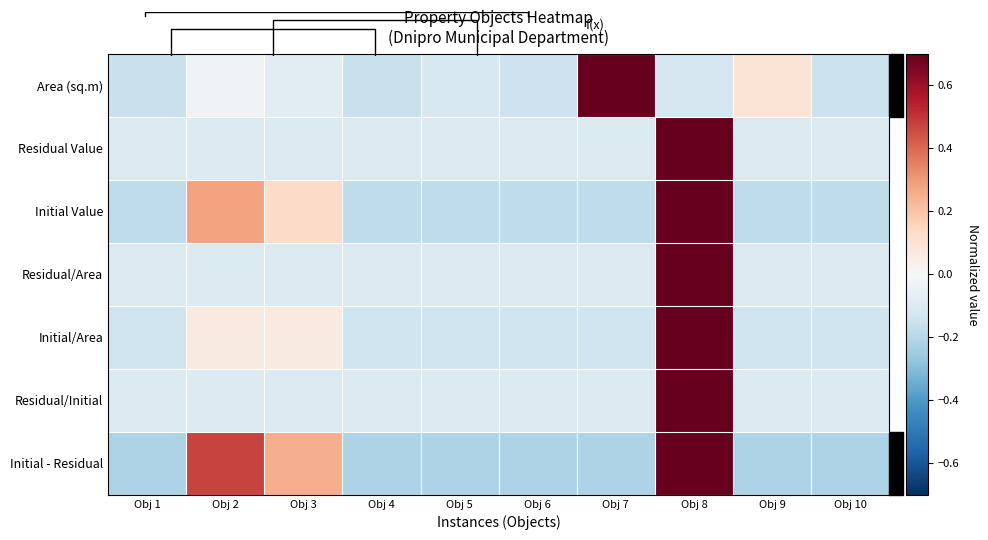

At which label does Initial/Area reach its peak?

Obj 8